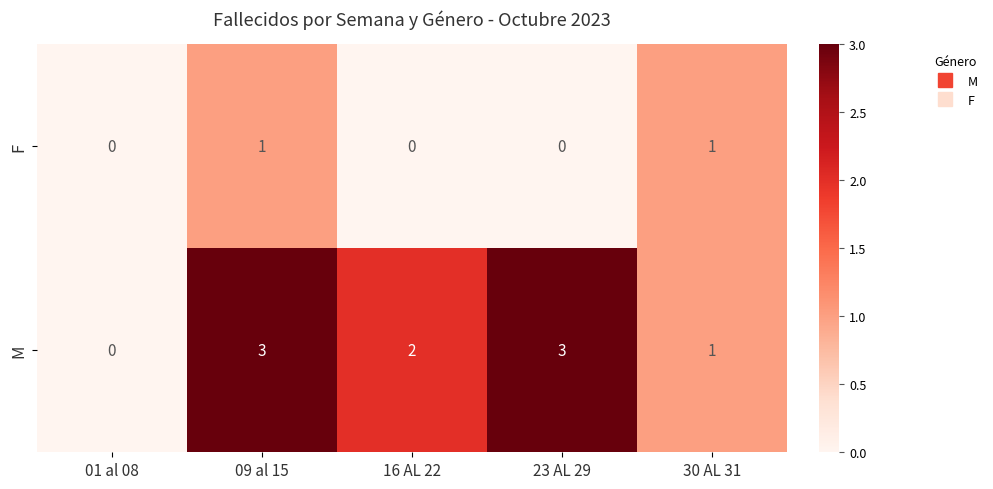

List the series in order of their overall mean, lowest first.

F, M